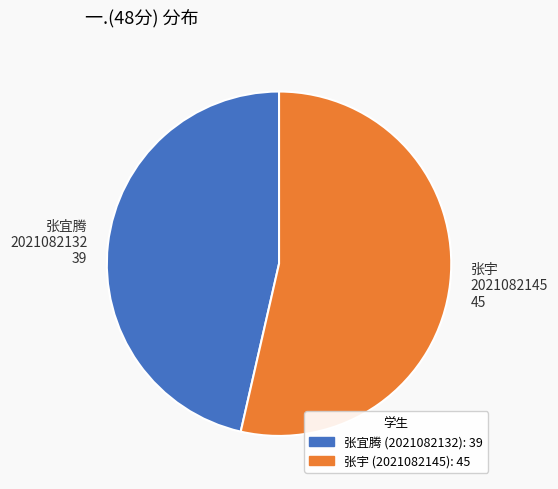

How many segments does this pie chart have?

2